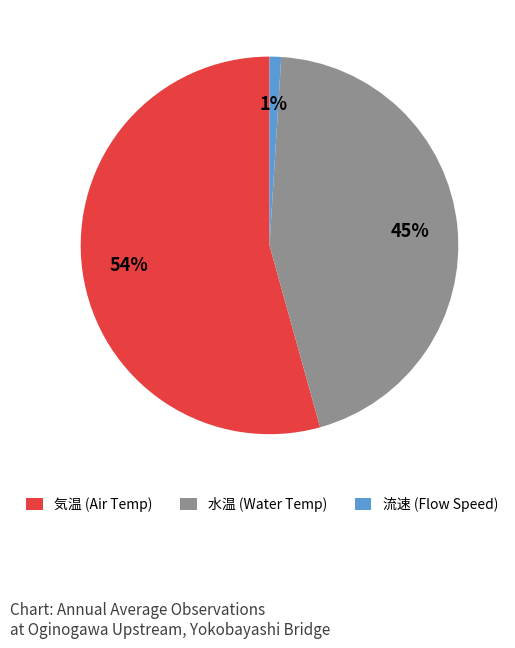

What is the smallest slice in the pie chart?

流速